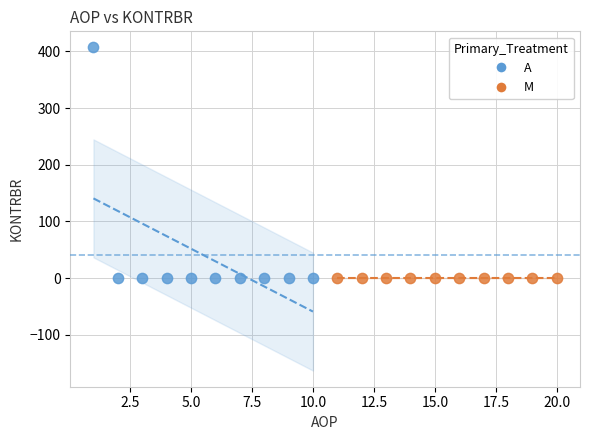

Which series contains the highest Y value?

A